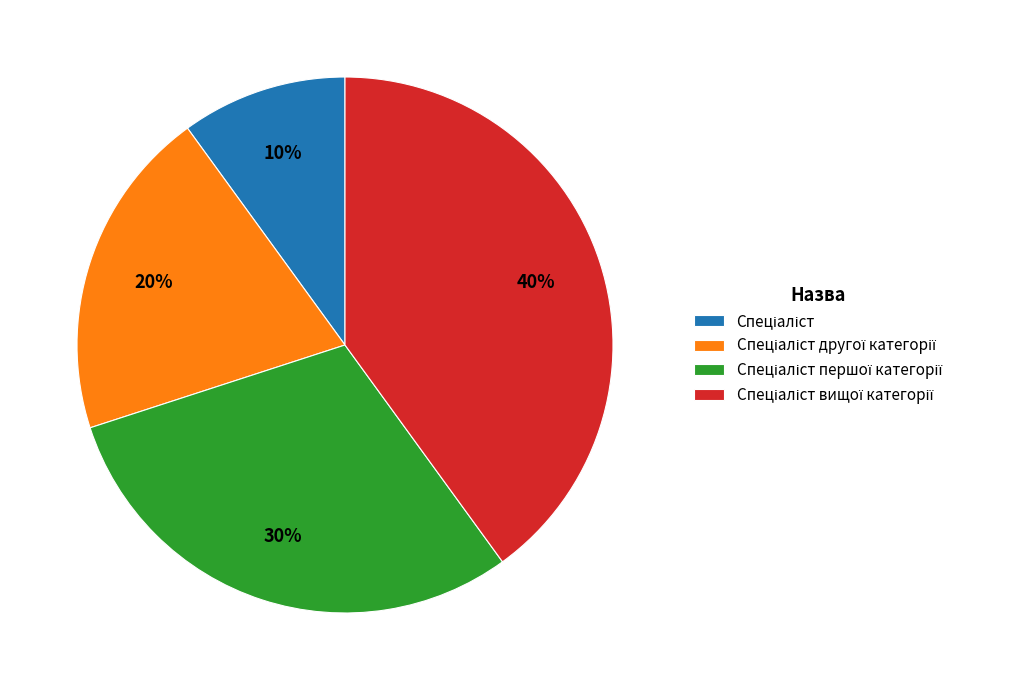

To the nearest percent, what is the average slice percentage?

25%